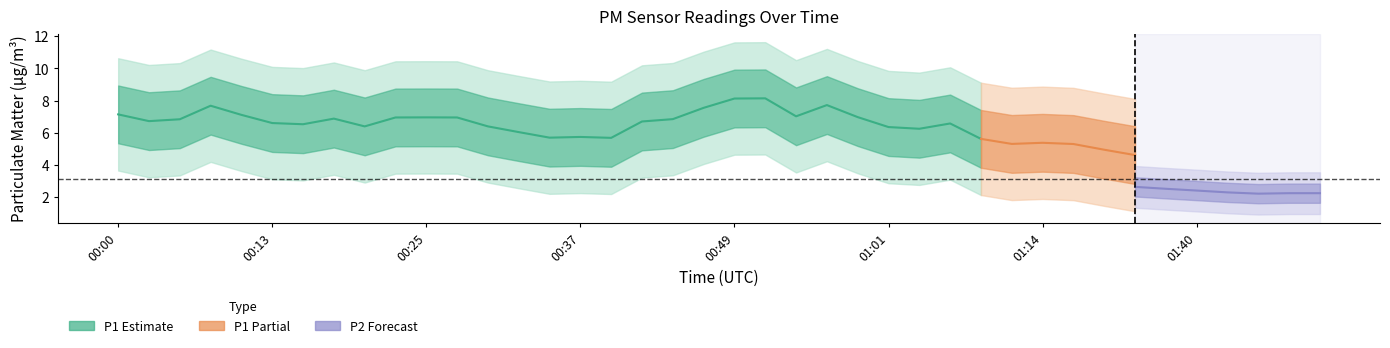

Does the chart have visible grid lines?

No